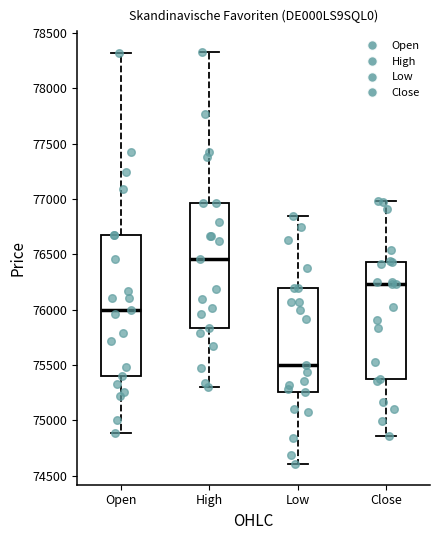

Reading left to right, read every box against the y-axis: the position of its median line, the range the box covers, and the ends of its whiskers. The values are not printed on the chart, so give them approximately, as read against the axis.

Open: median 76000, box 75400 to 76700, whiskers 74900 to 78300
High: median 76450, box 75850 to 76950, whiskers 75300 to 78350
Low: median 75500, box 75250 to 76200, whiskers 74600 to 76850
Close: median 76250, box 75400 to 76450, whiskers 74850 to 77000